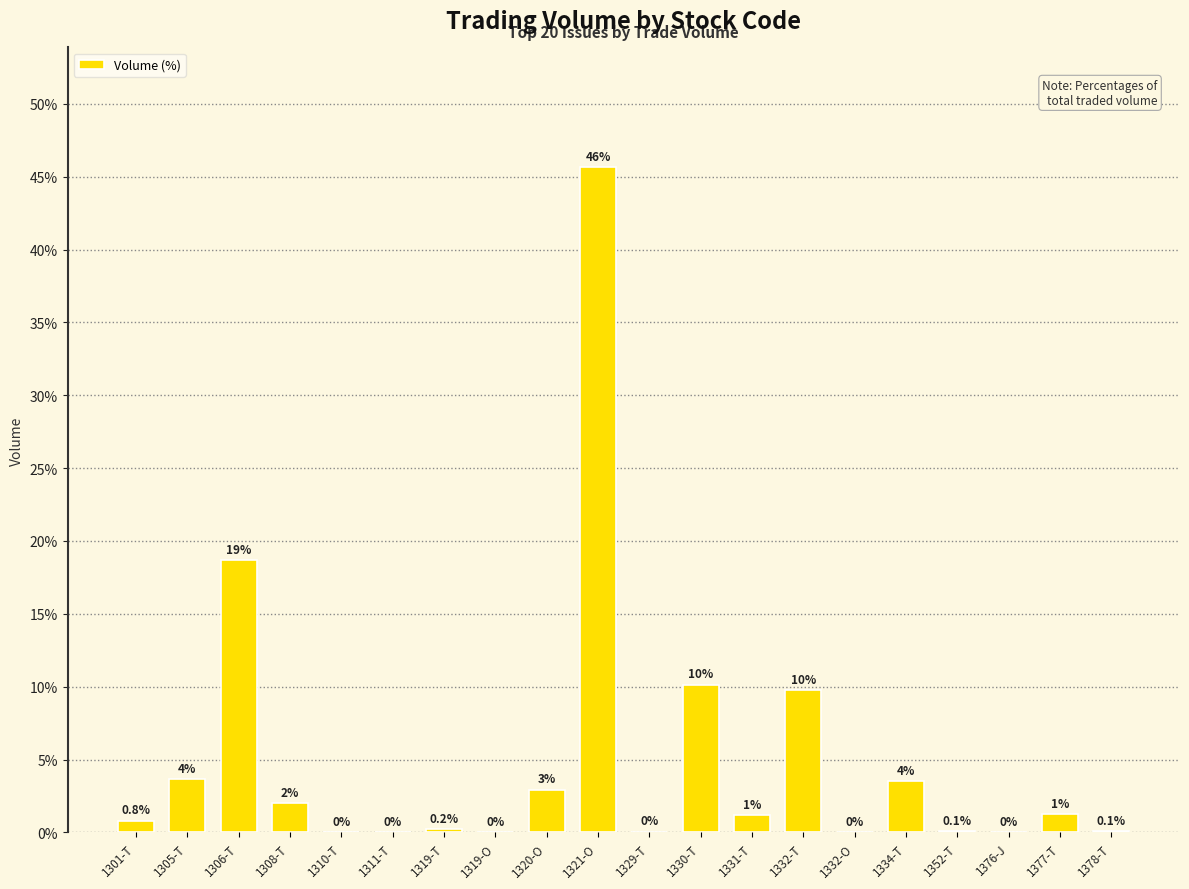

True or false: the data shows 0.7 at 1320-O.

False